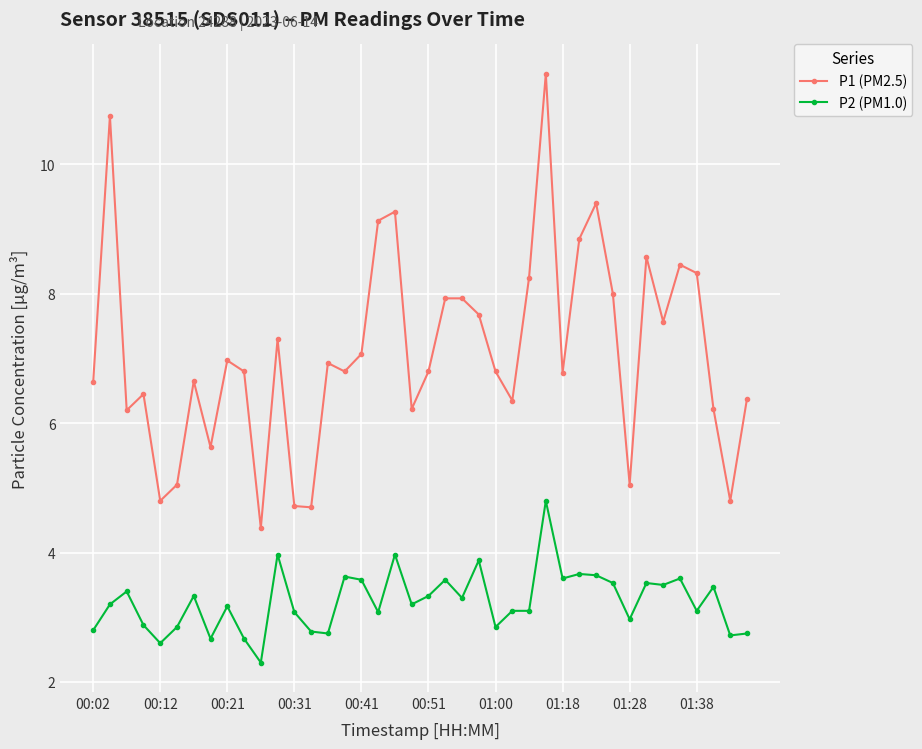

Rank the series by their average value, from lowest to highest.

P2 (PM1.0), P1 (PM2.5)